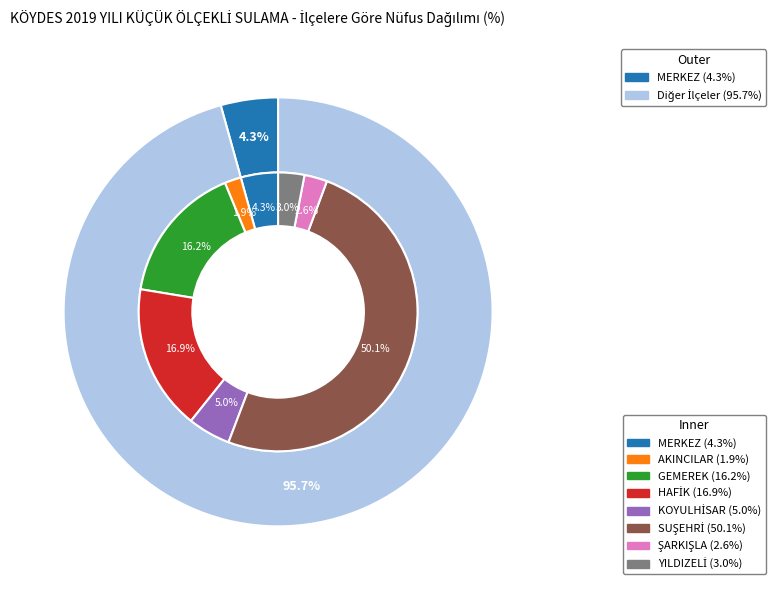

To the nearest percent, what is the combined percentage of SUŞEHRİ and YILDIZELİ?

53%